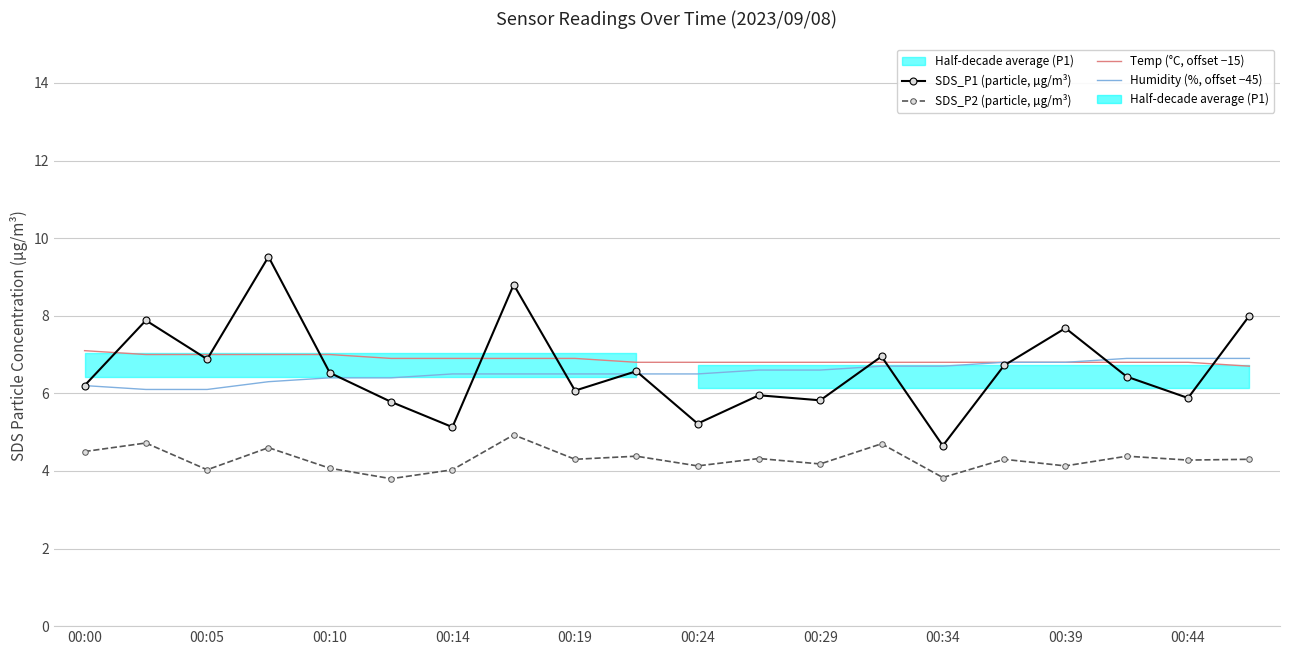

Which series has the largest total across all categories?

Temp (°C, offset −15)